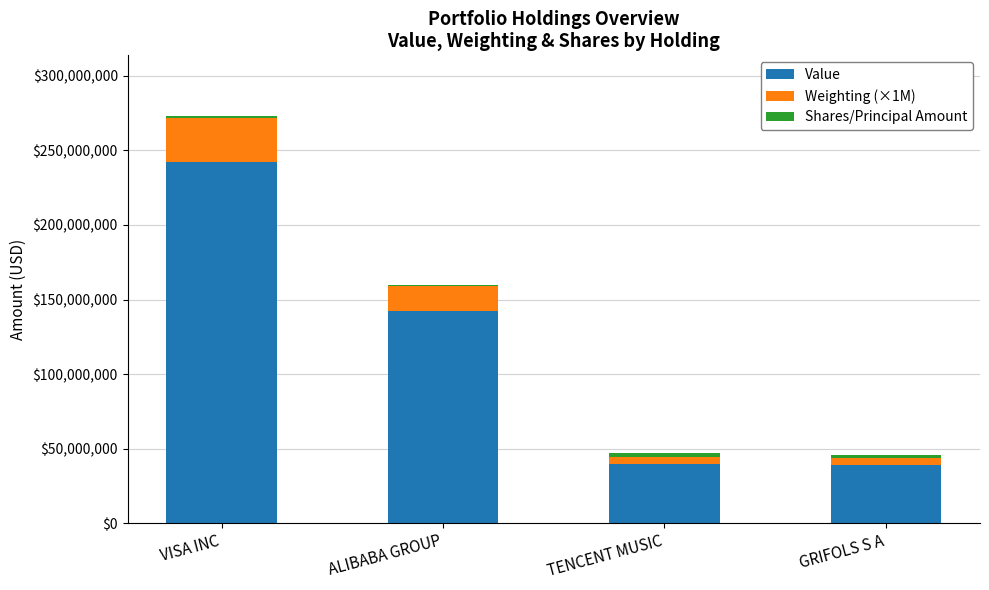

How many distinct data groups are displayed?

3